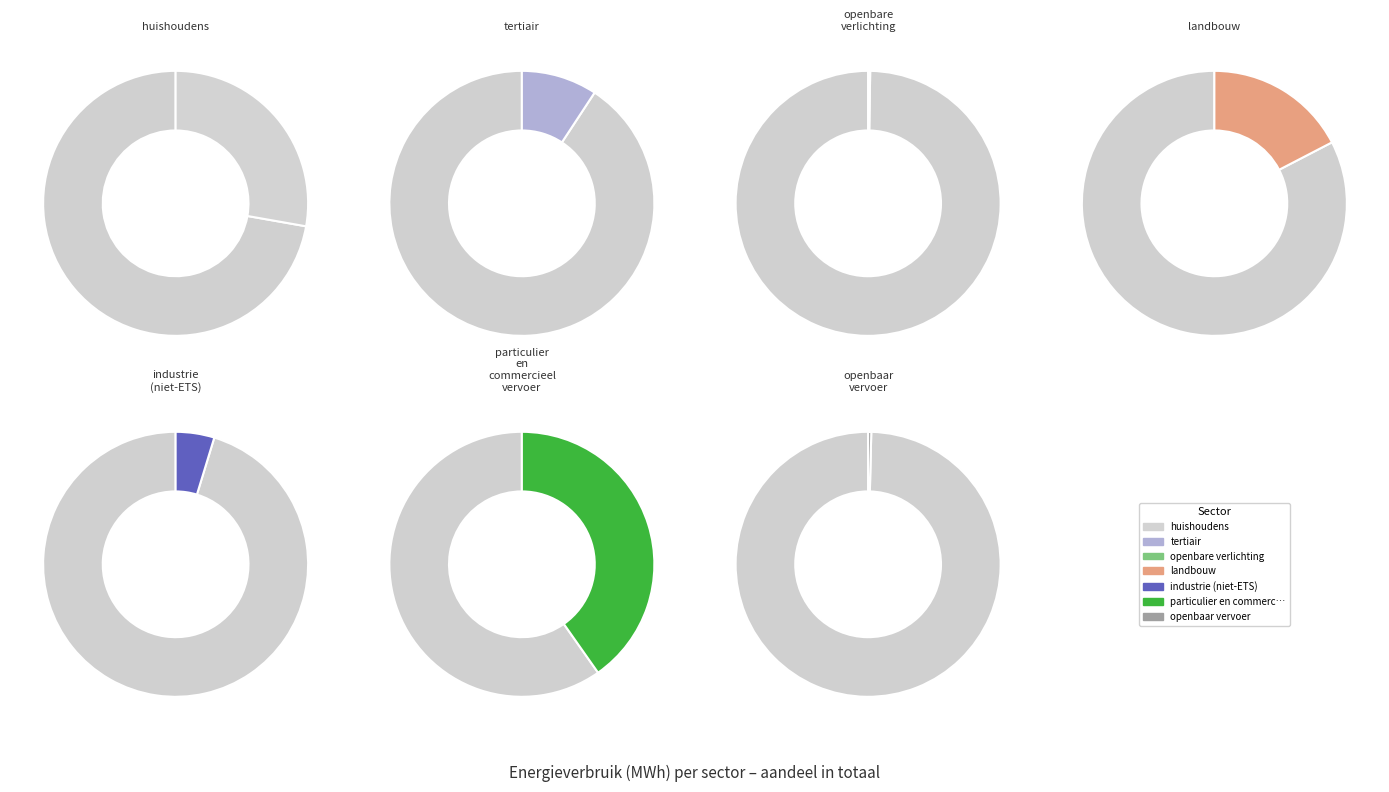

How many segments does this pie chart have?

7